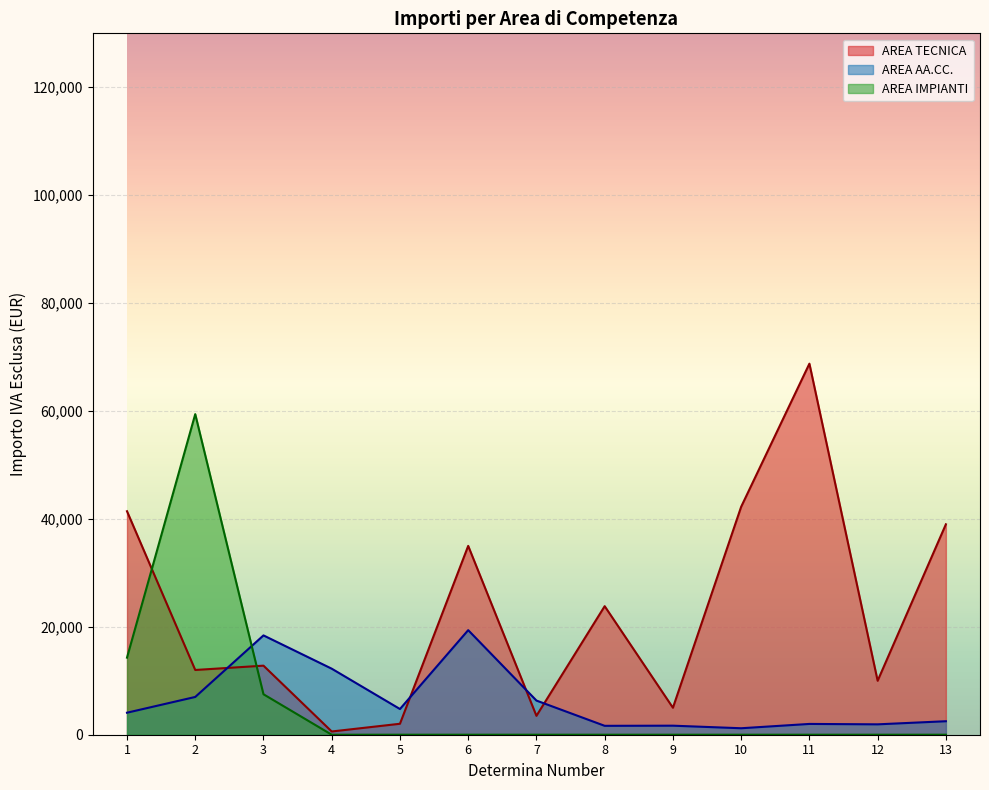

At which category does AREA AA.CC. reach its first local peak?

3